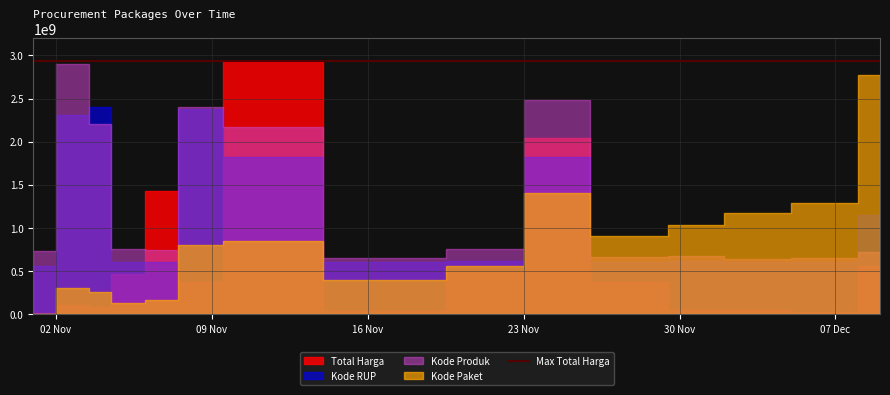

Which label corresponds to the smallest value in the chart?

2021-11-01